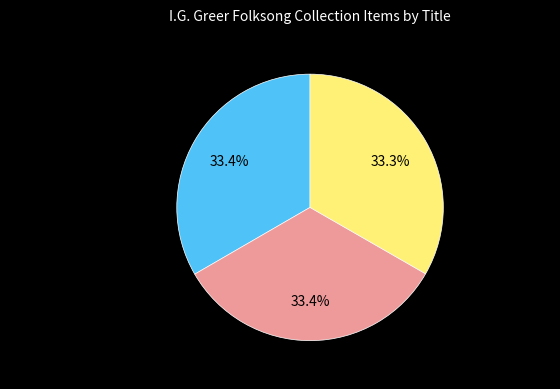

What percentage is NOT represented by Johnny Doyle, Lyric Variant 02?

66.6%